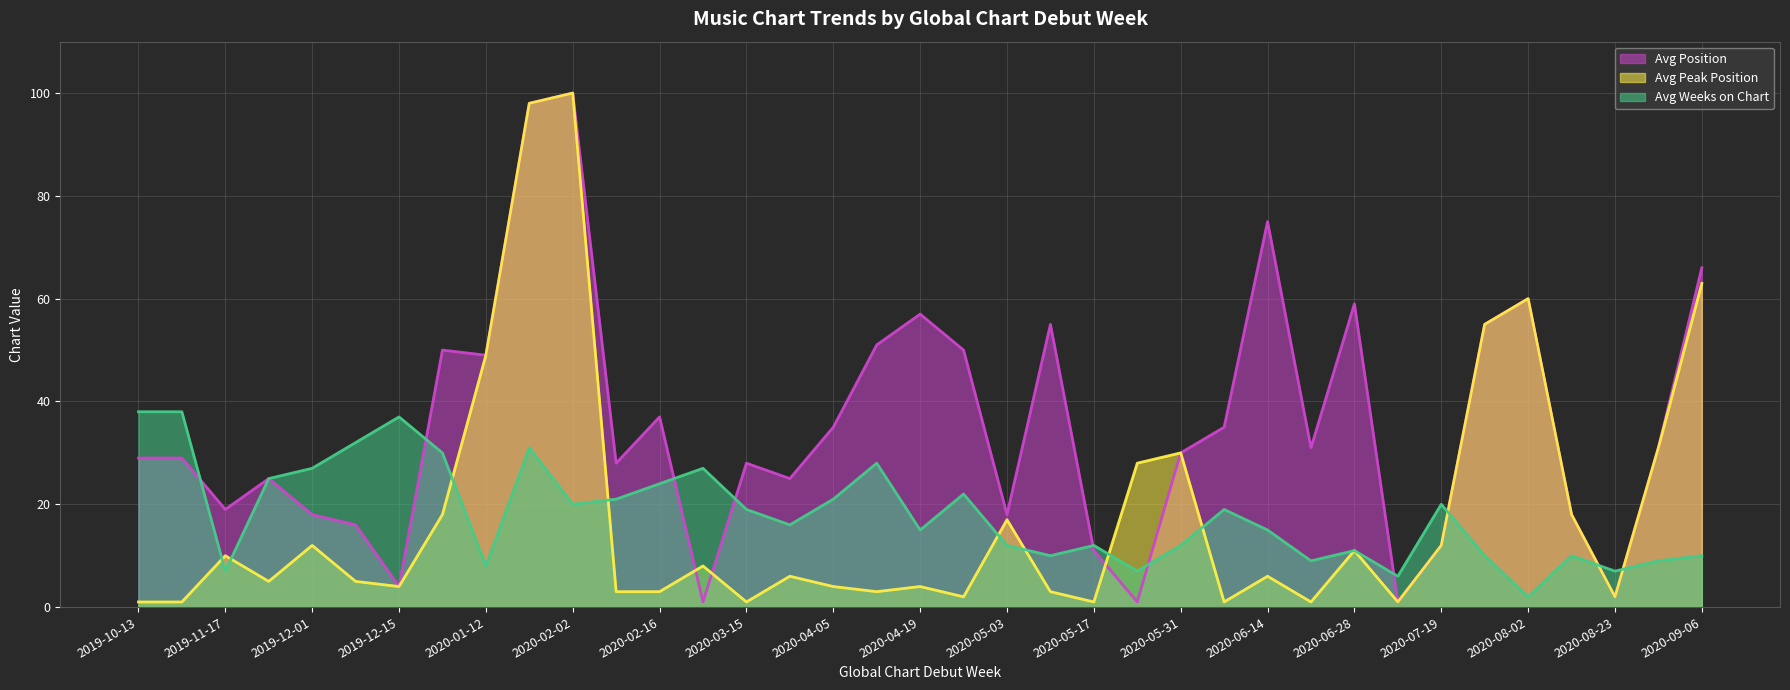

How many interior local peaks does the Avg Position series have?

10